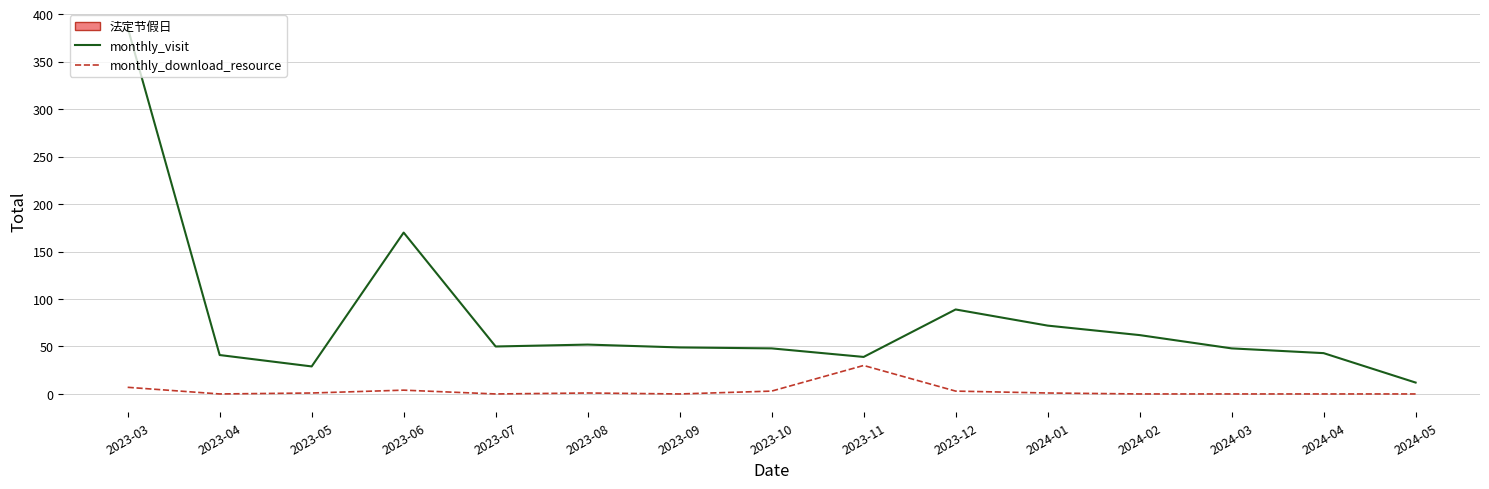

Does the chart display data point markers on the line(s)?

No